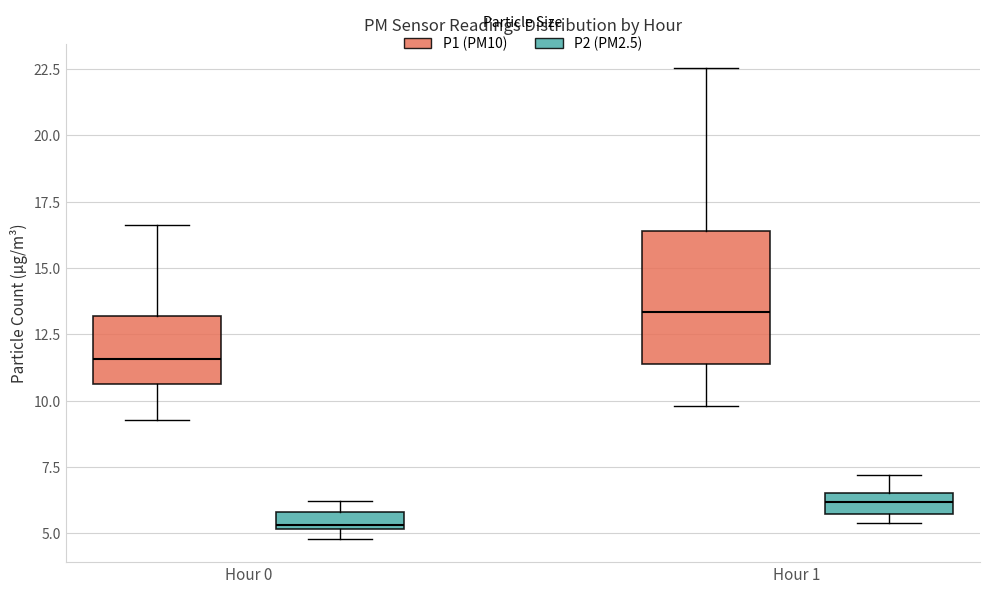

Which box is the tallest, from its lower edge to its upper edge?

Hour 1 (P1 (PM10))